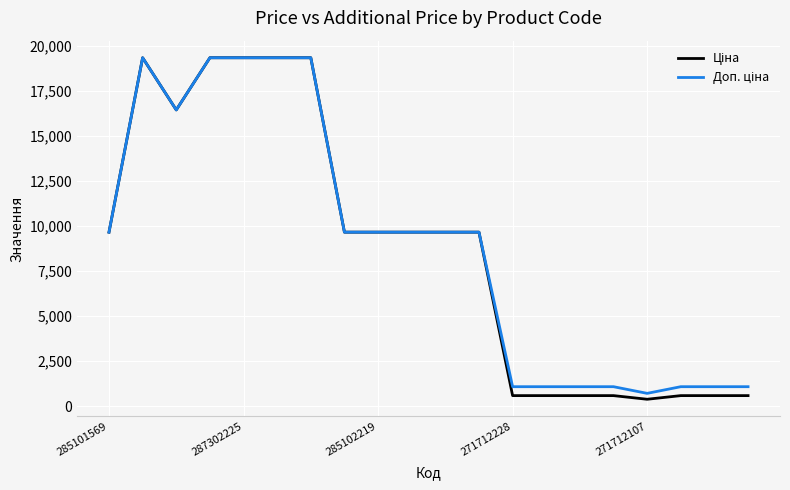

What is the difference between the second highest and second lowest values in the Доп. ціна series?

18254.3